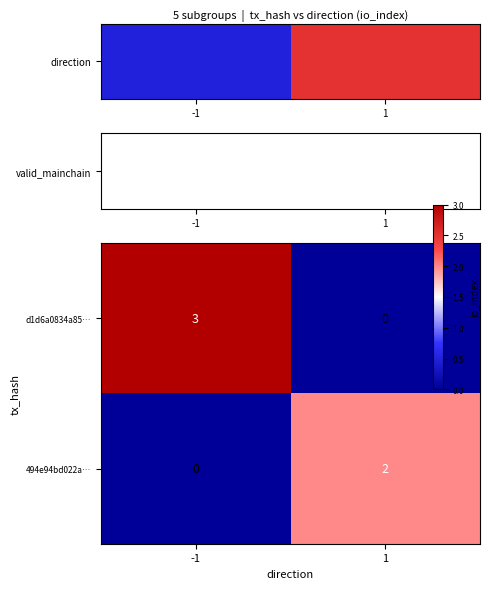

How many categories are shown in the chart?

2